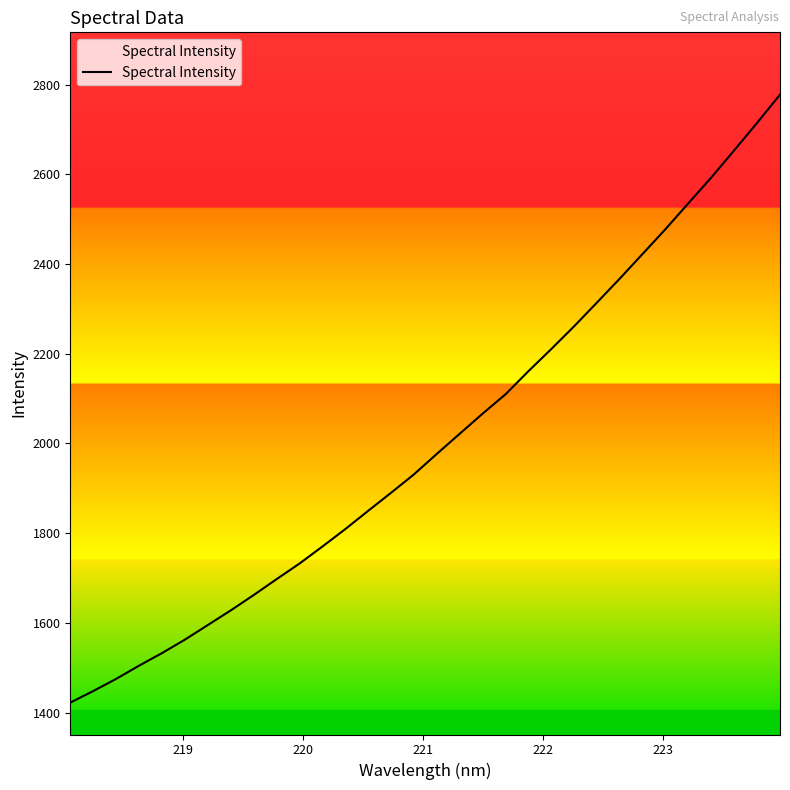

What is the greatest value displayed?

2777.7